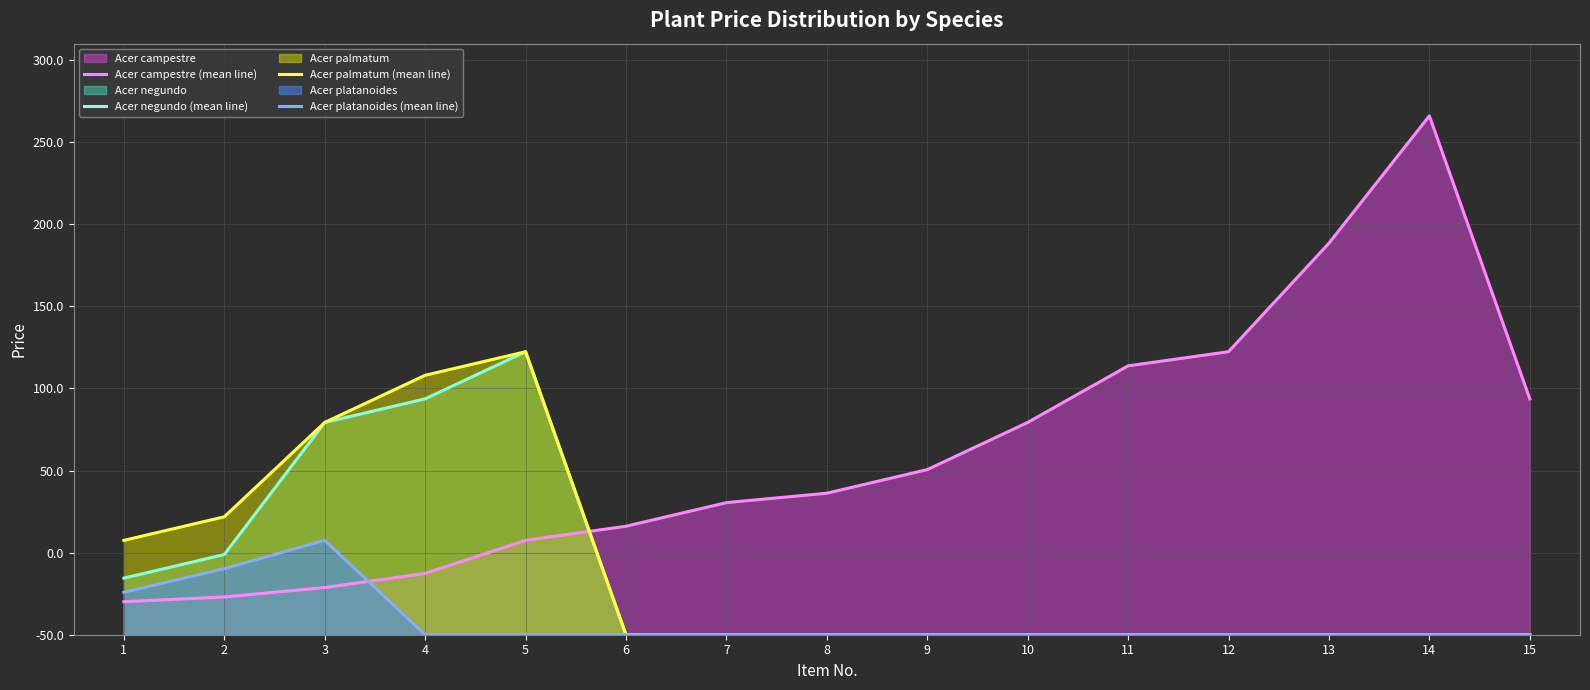

How many data points does each series have?

15